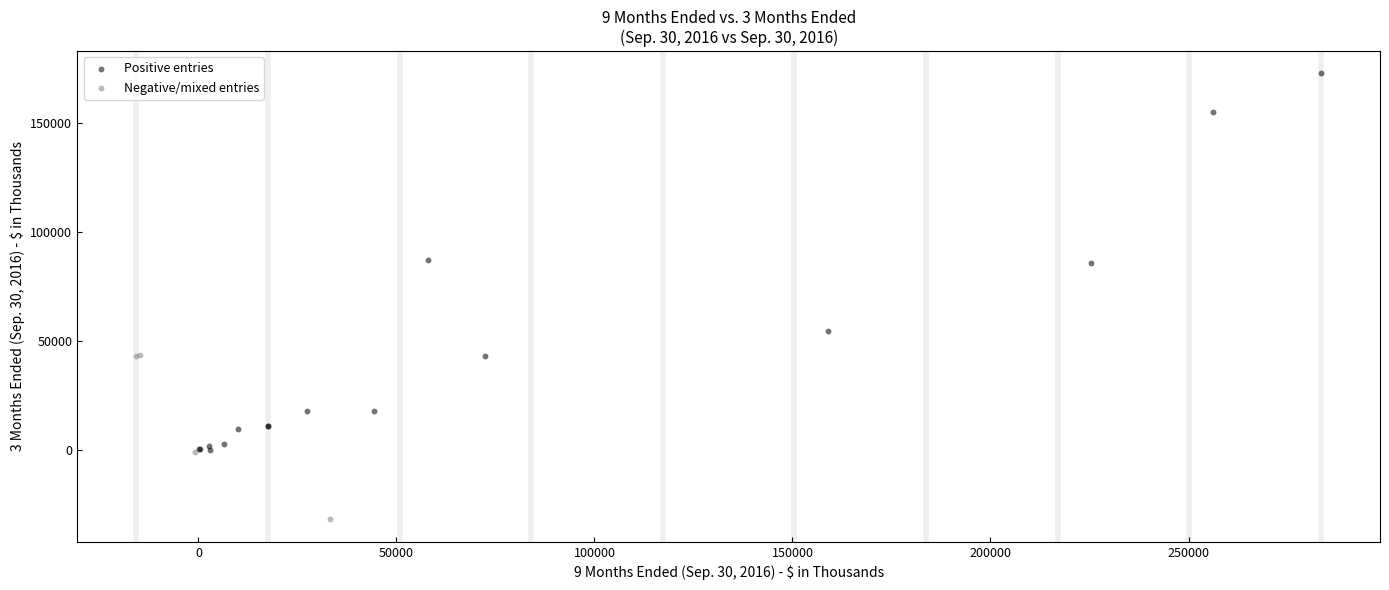

Which series reaches the minimum Y coordinate?

Negative/mixed entries